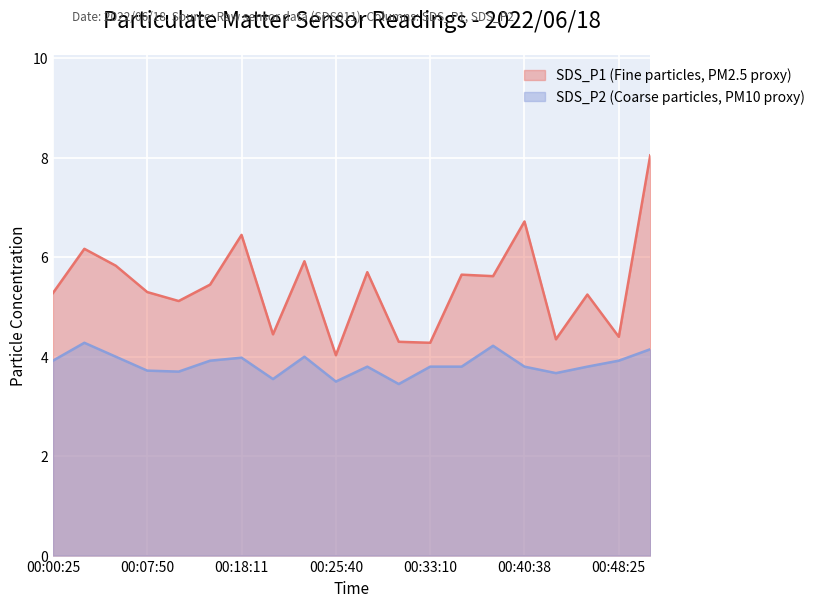

What is the difference between the maximum and minimum values in the SDS_P1 (Fine particles, PM2.5 proxy) series?

4.0